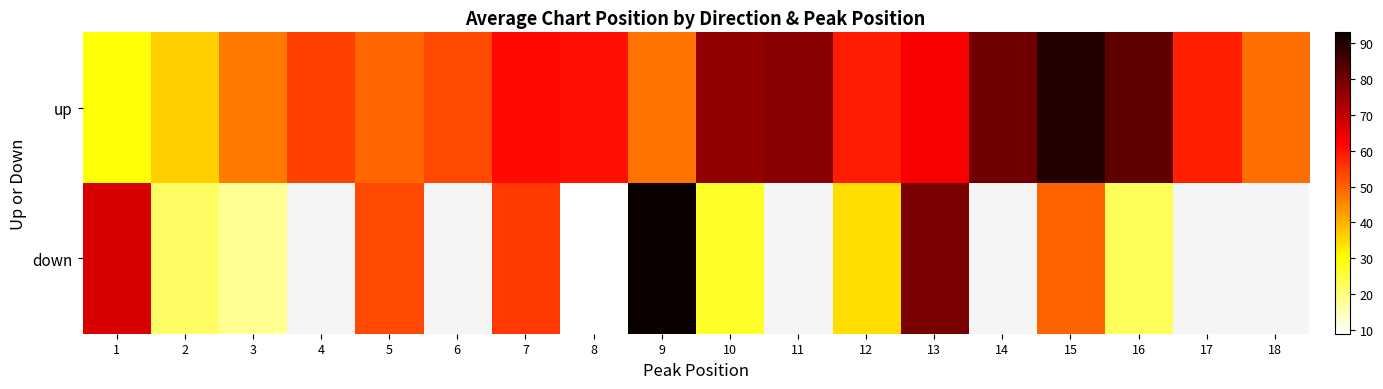

Count the number of data series in this chart.

2